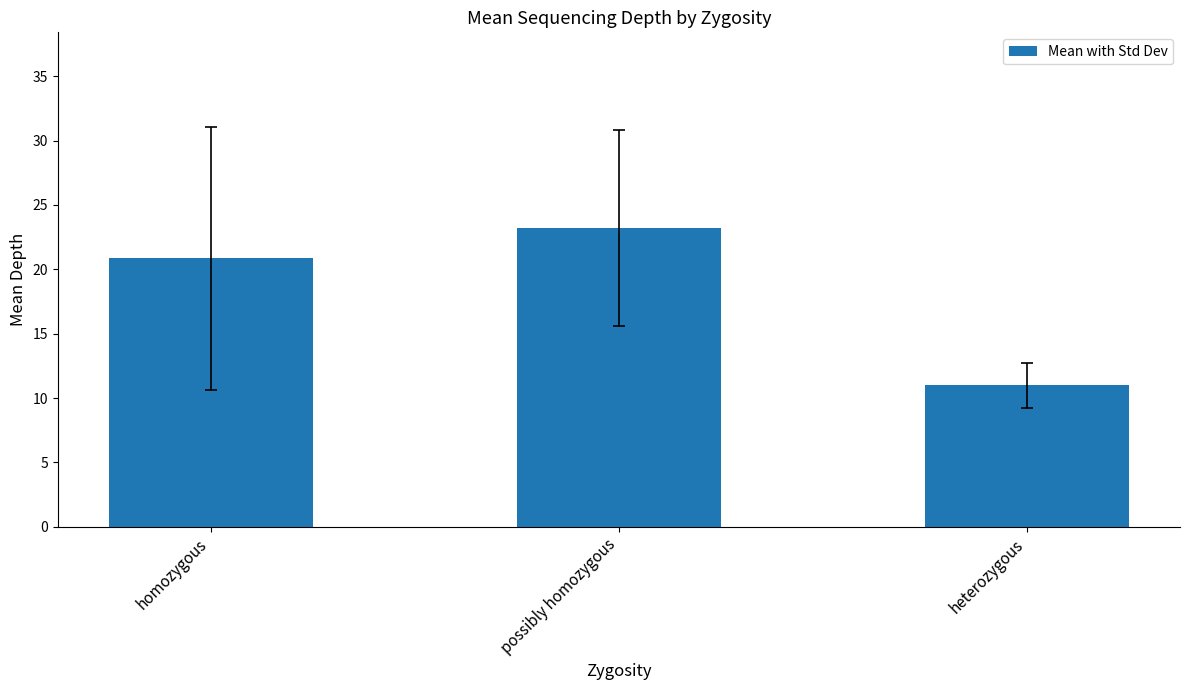

How many data points are above 20?

2